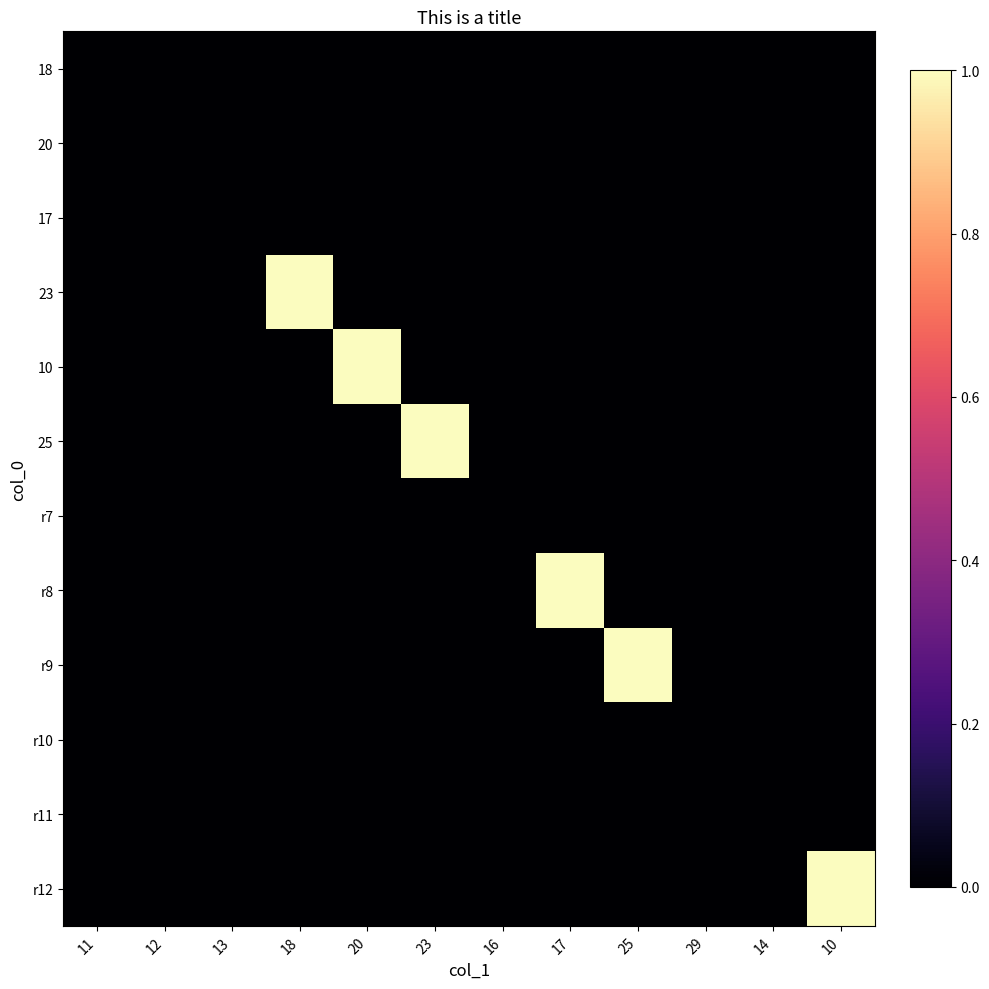

Which category has the highest value across all series?

18